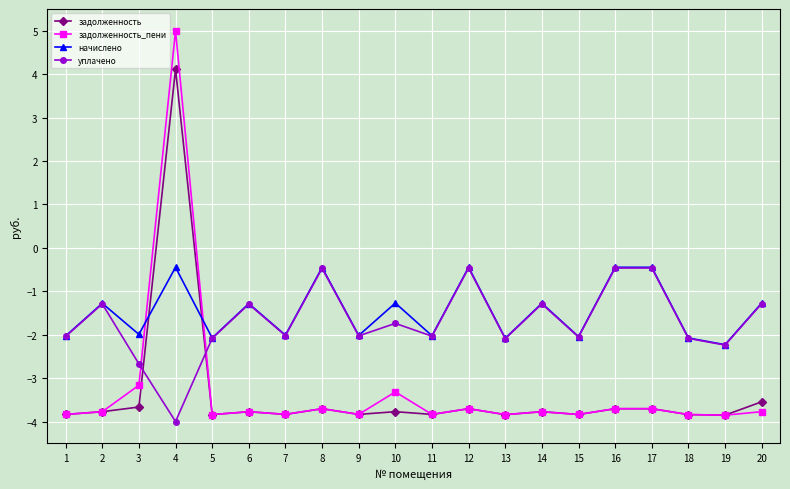

What is the sum of the начислено values at 16 and 9?

-2.5